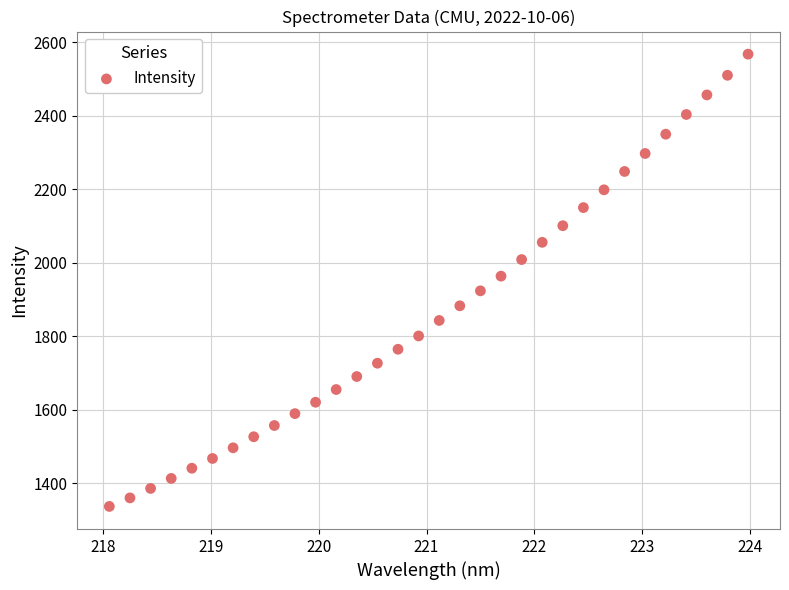

What is the range of X values (max minus min)?

5.9